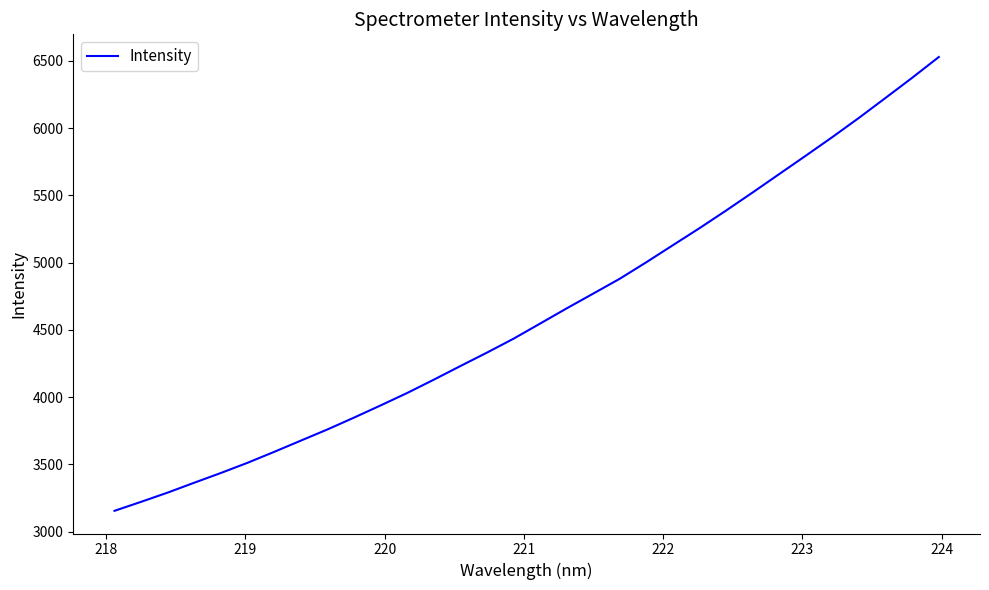

Reading left to right, extract all data points from this chart.

3155.5	3222.3	3291.0	3364.6	3436.9	3512.5	3593.6	3677.0	3760.0	3848.1	3938.7	4031.3	4130.0	4231.3	4331.3	4434.7	4547.3	4660.3	4770.2	4880.8	5003.6	5130.3	5256.6	5387.6	5522.1	5658.8	5795.3	5933.6	6076.3	6224.3	6373.5	6527.5